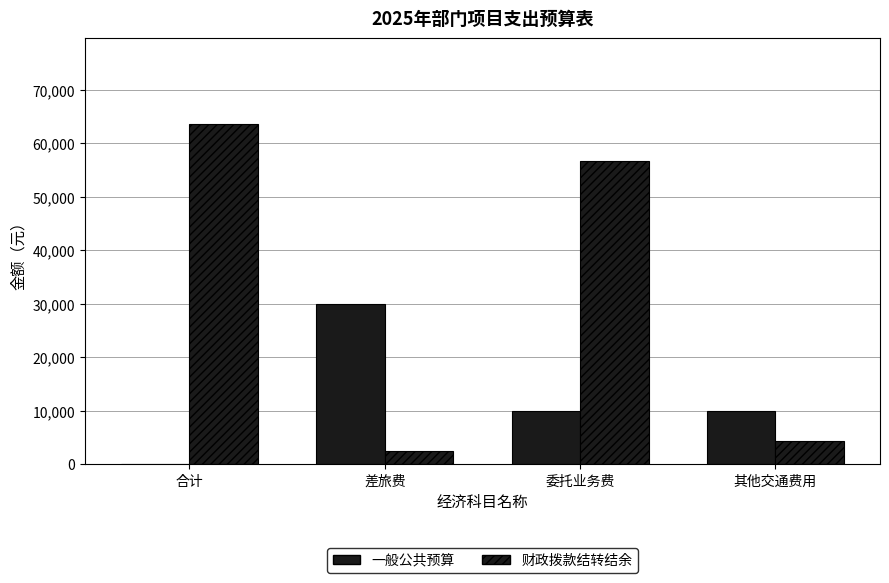

How many groups of bars are there?

4